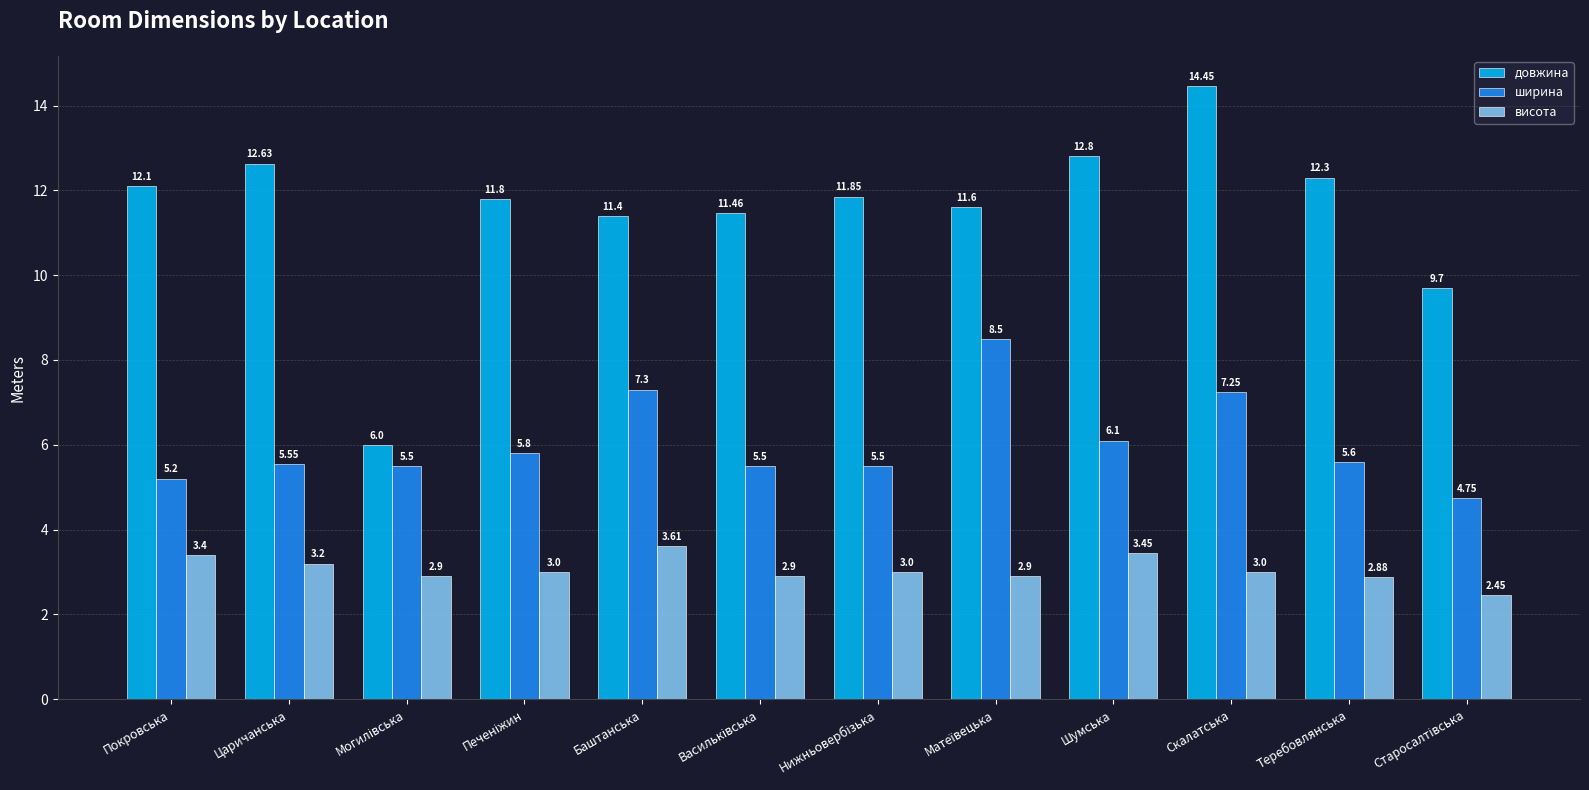

Which series changed the most between Покровська and Шумська?

ширина